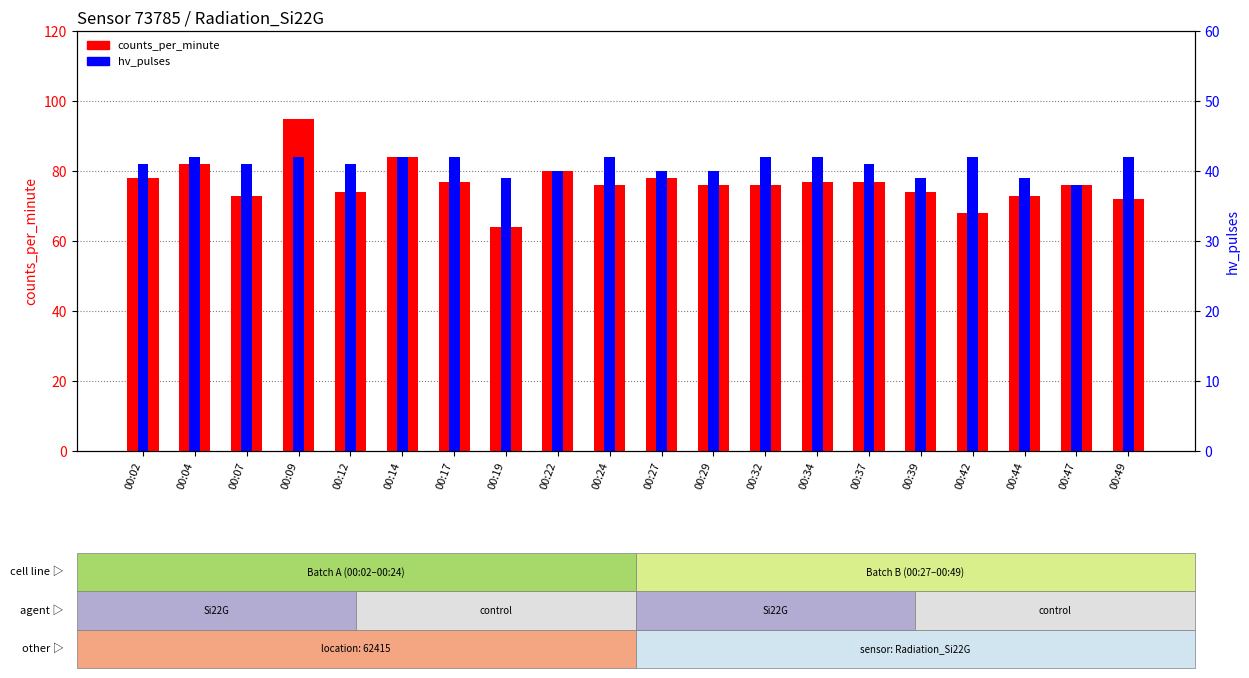

Read the hv_pulses value at 00:07.

41